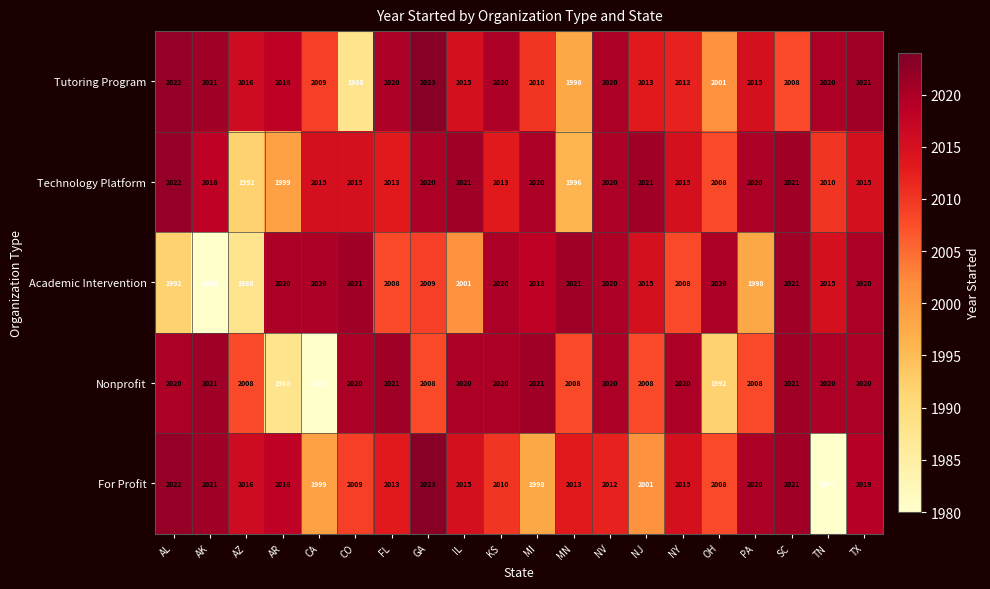

Which series has the largest range (max minus min)?

For Profit